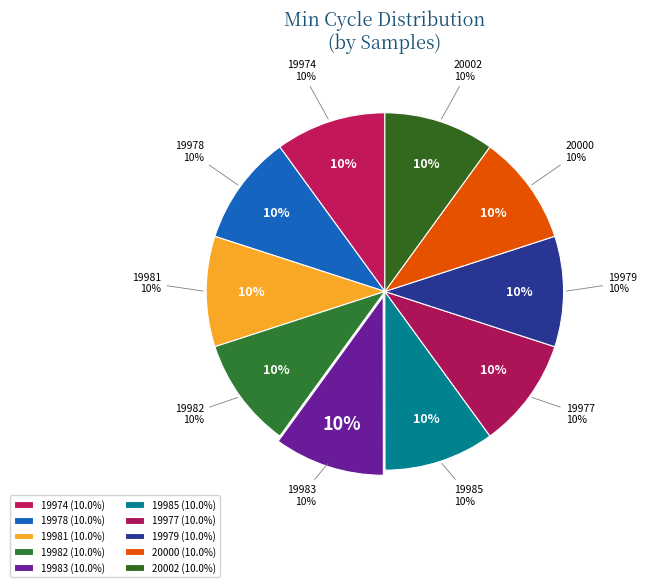

Which has a higher value, 19983 or 20002?

19983